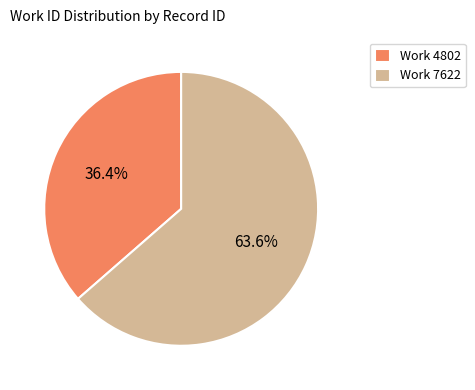

Between Work 4802 and Work 7622, which is larger?

Work 7622